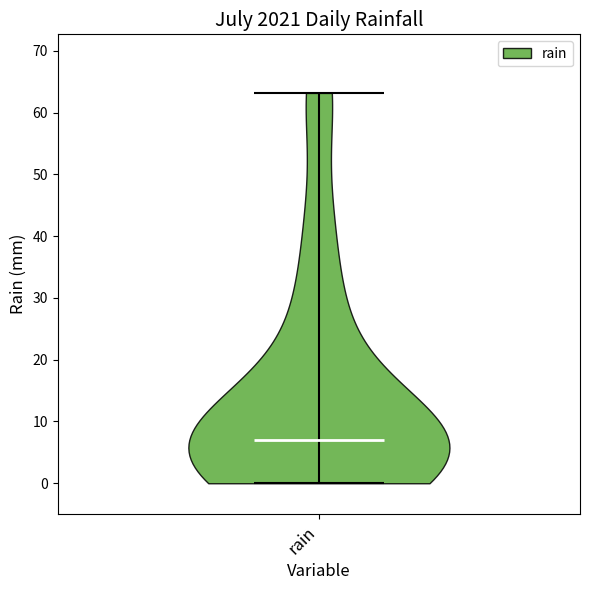

What is the highest point the violin for rain reaches on the y-axis? The values are not printed on the chart, so give them approximately, as read against the axis.

63